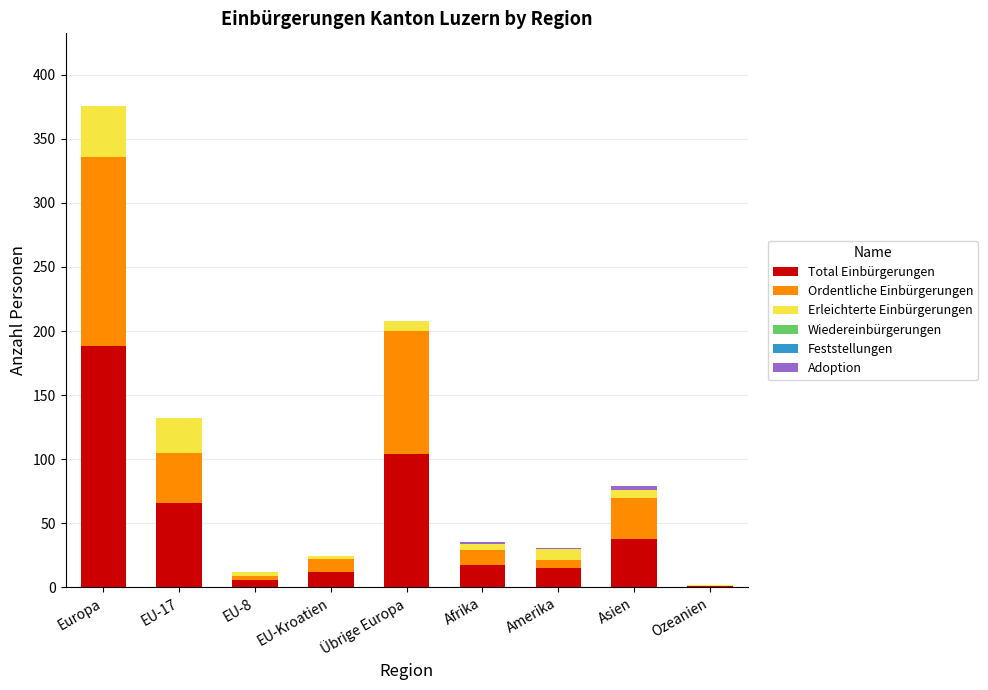

What is the sum of all Total Einbürgerungen values?

447